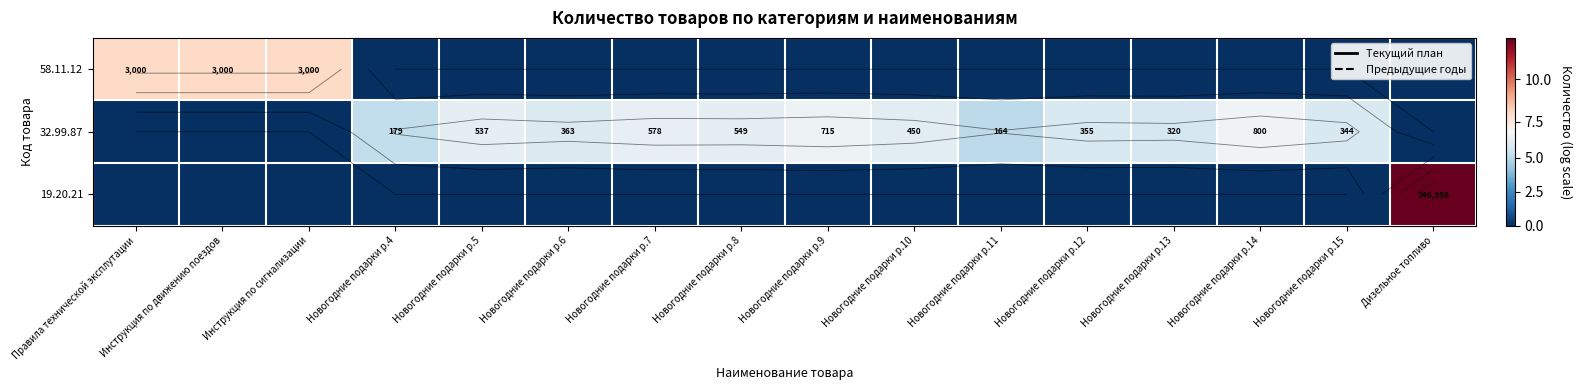

Count the 58.11.12 values in the range 0 to 1.

13